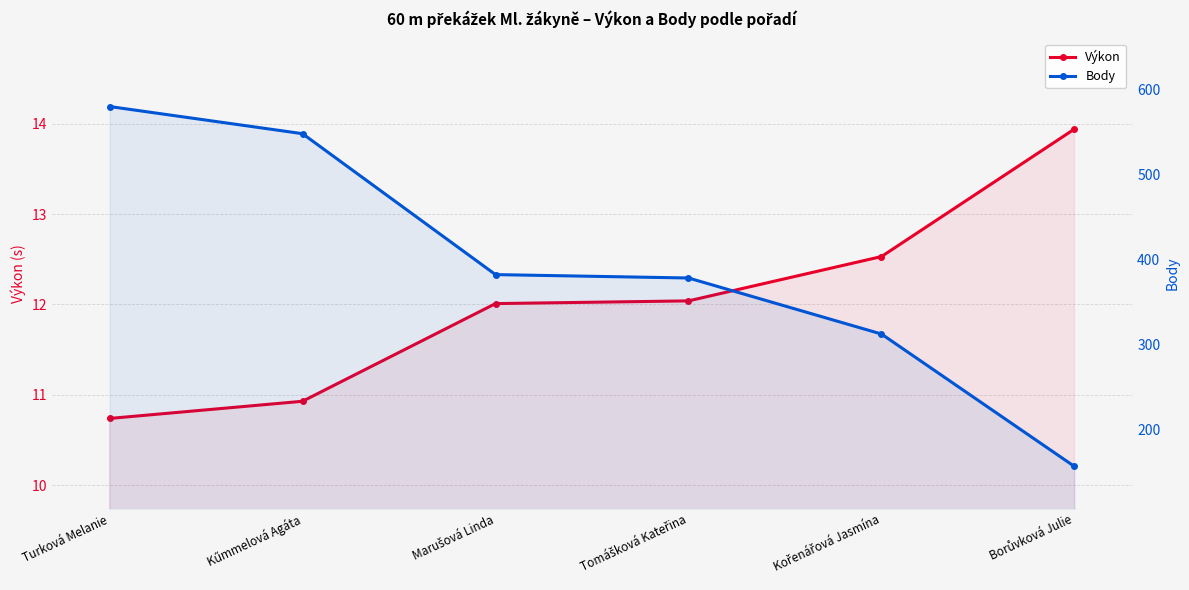

What position from the left is Turková Melanie?

1